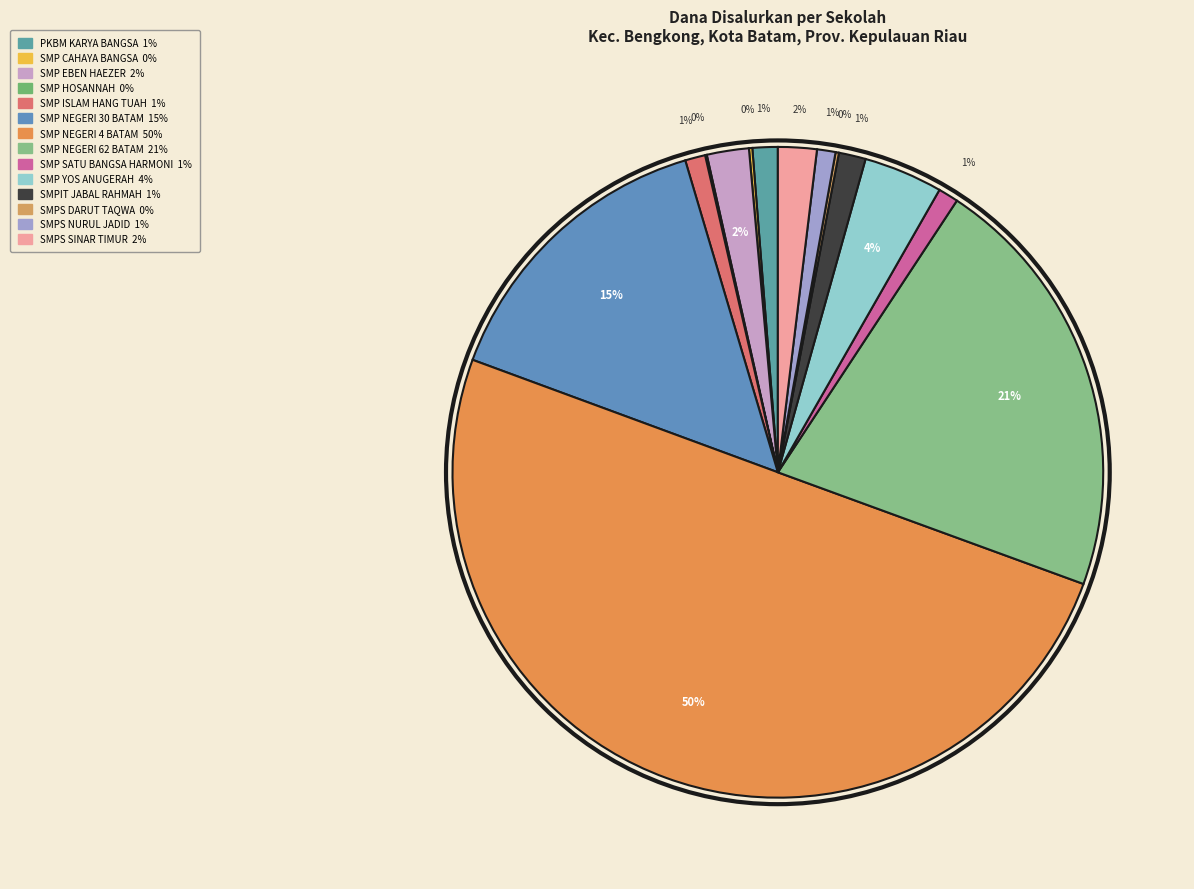

How many segments does this pie chart have?

14